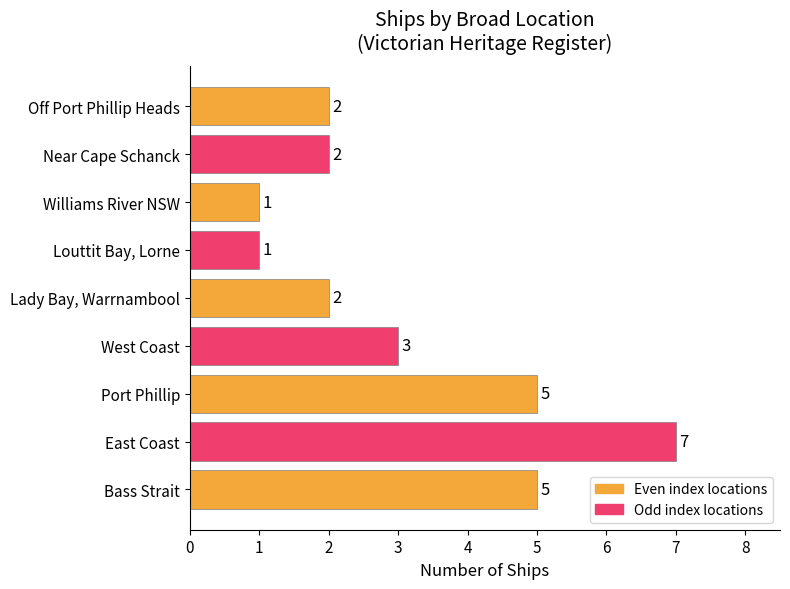

Which has a higher value, Off Port Phillip Heads or Louttit Bay, Lorne?

Off Port Phillip Heads